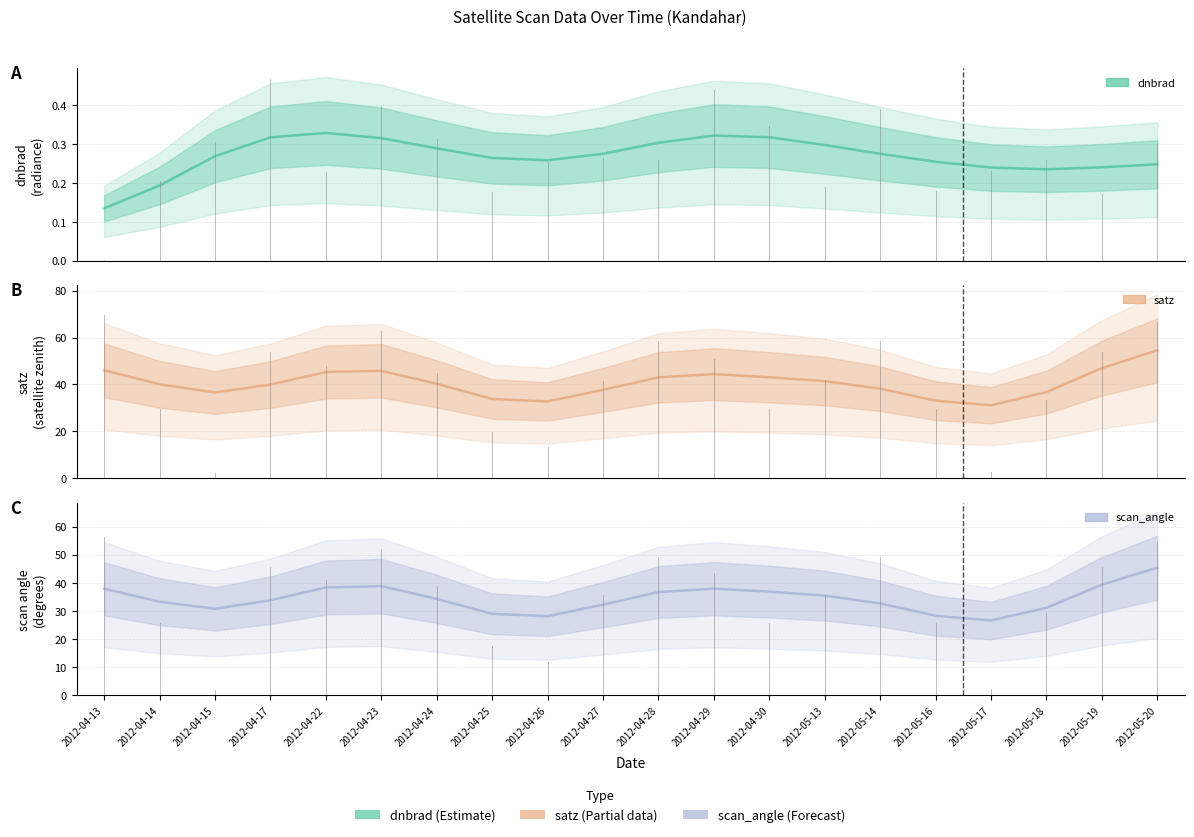

What is the label of the 5th point from the left?

2012-04-22